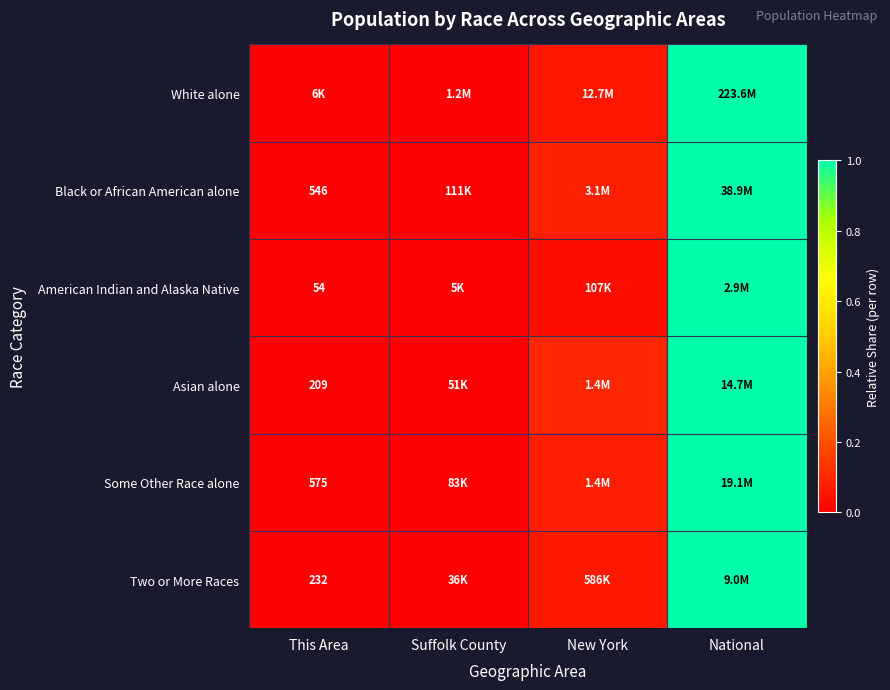

How many categories are shown in the chart?

4